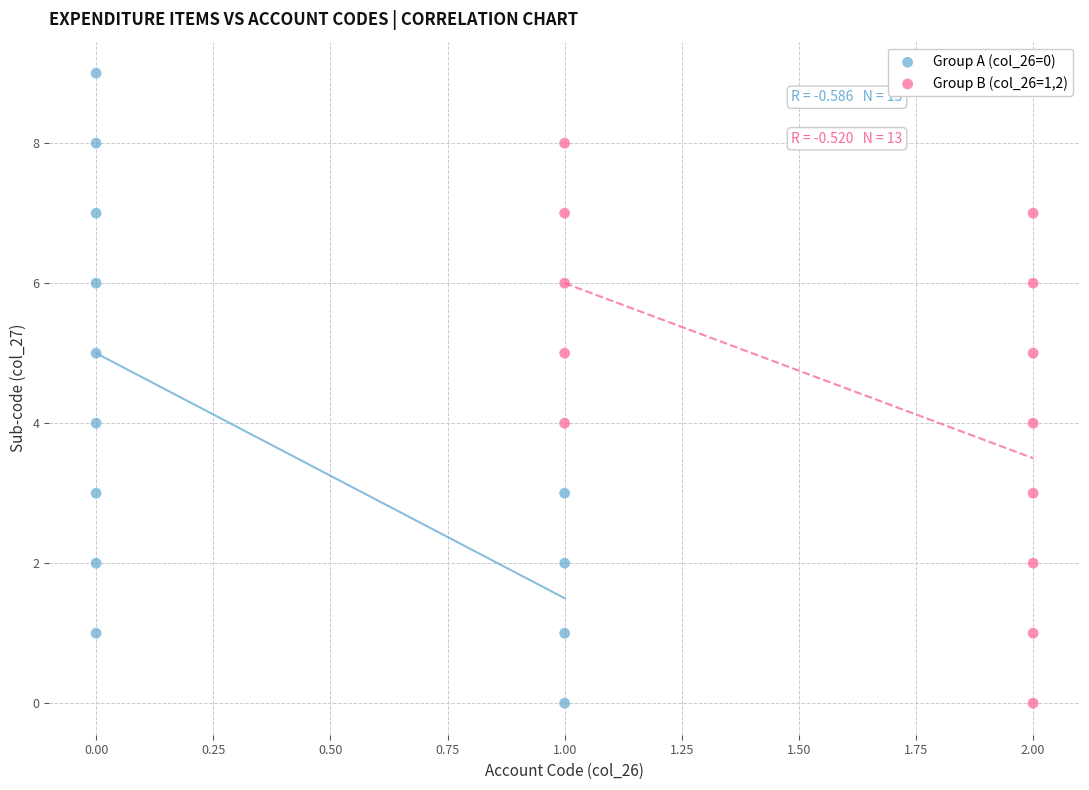

What are all the series names shown in the legend?

Group A (col_26=0), Group B (col_26=1,2)